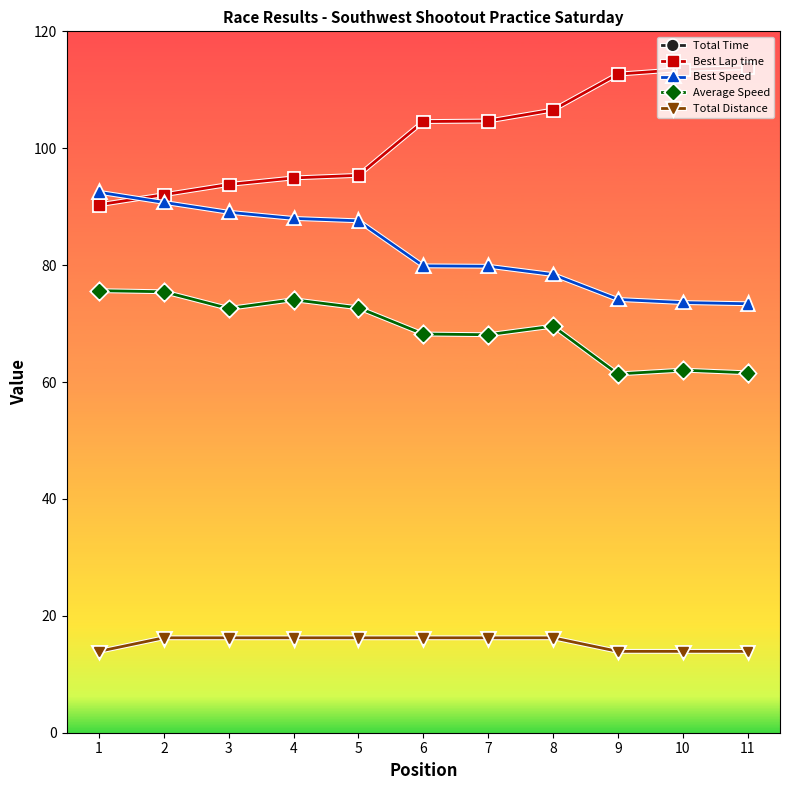

At which label does Best Speed first exceed 79?

1